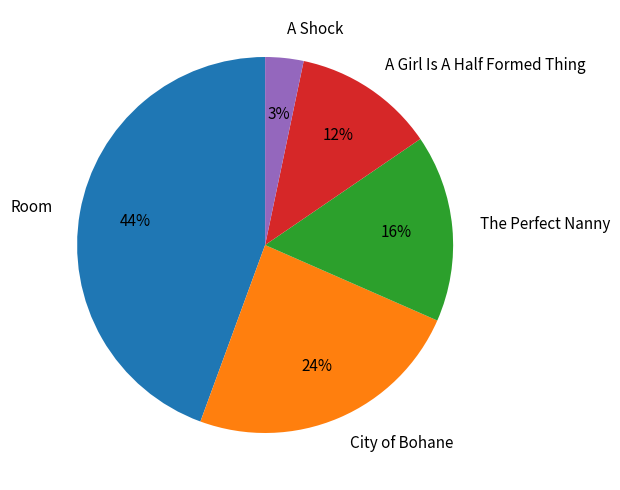

Combined, do A Girl Is A Half Formed Thing and City of Bohane account for over 50%?

No